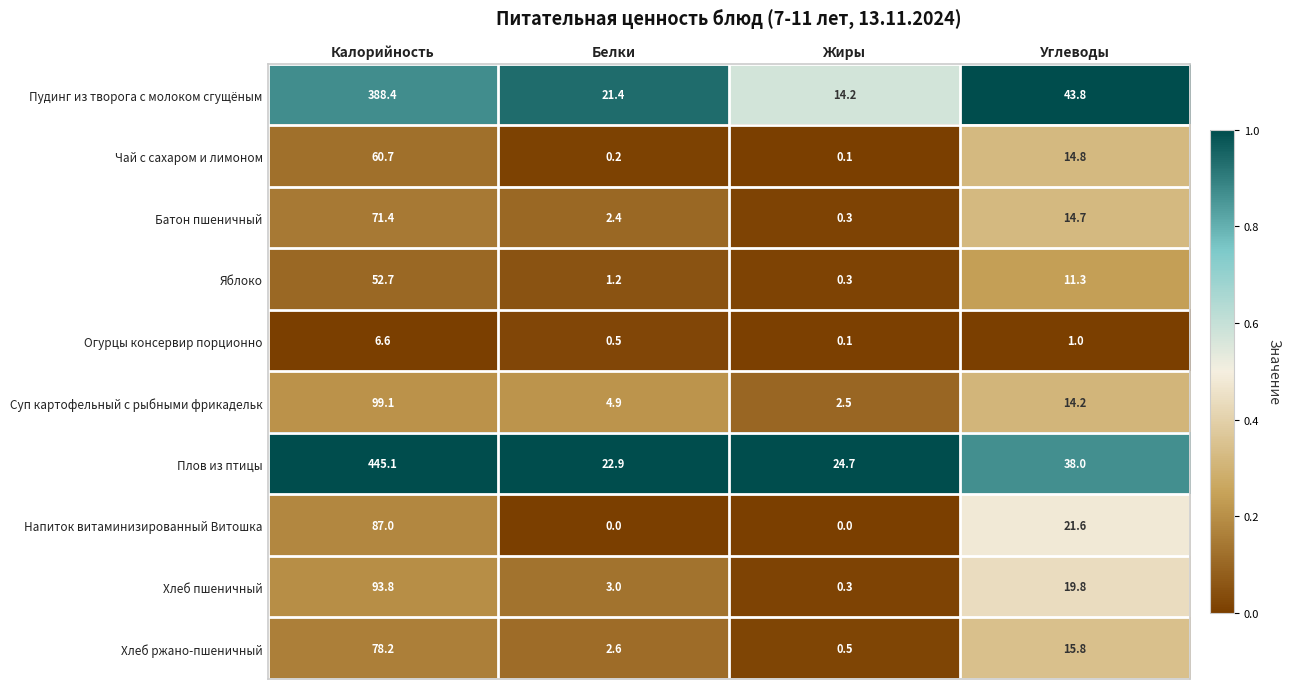

What is the spread (max minus min) of values at Углеводы?

42.8